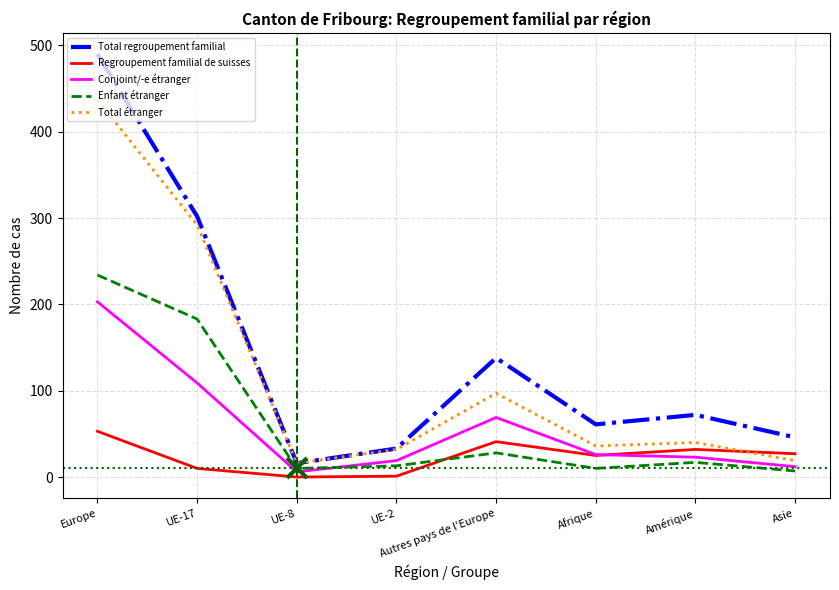

At which category does Total étranger reach its first local valley?

UE-8